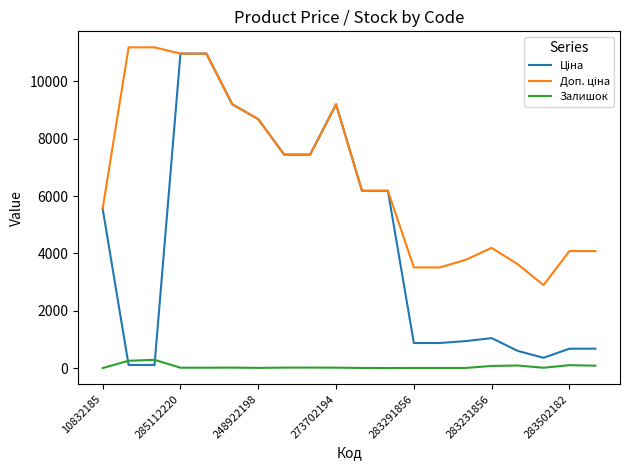

What is the highest value of the Залишок series?

290.0